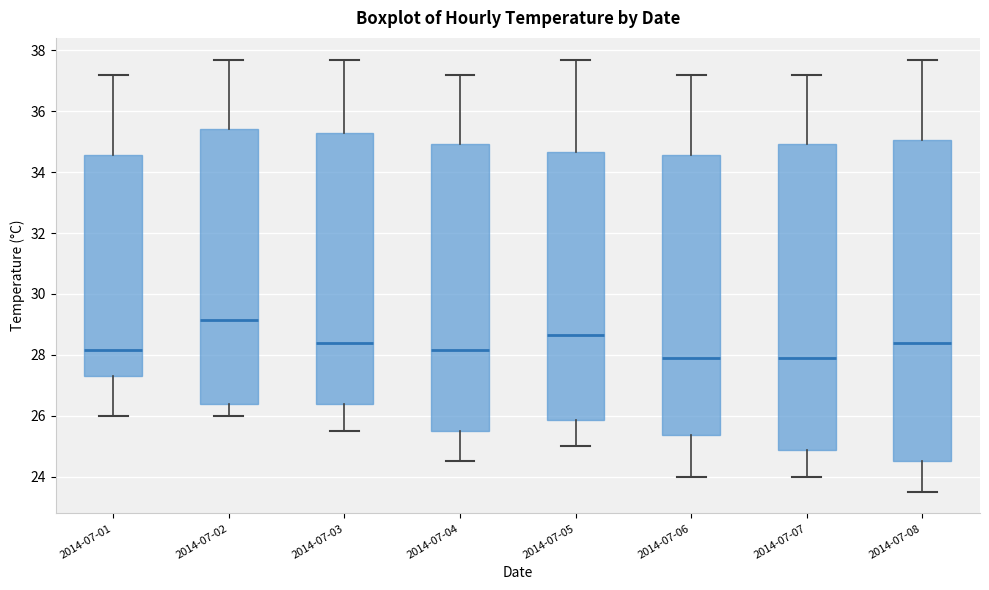

Reading left to right, transcribe this box plot: for each box, give where its median line is, the range the box spans, and where its two whiskers end, as read against the y-axis. The values are not printed on the chart, so give them approximately, as read against the axis.

2014-07-01: median 28.2, box 27.4 to 34.6, whiskers 26.0 to 37.2
2014-07-02: median 29.2, box 26.4 to 35.4, whiskers 26.0 to 37.8
2014-07-03: median 28.4, box 26.4 to 35.4, whiskers 25.6 to 37.8
2014-07-04: median 28.2, box 25.6 to 35.0, whiskers 24.6 to 37.2
2014-07-05: median 28.6, box 25.8 to 34.6, whiskers 25.0 to 37.8
2014-07-06: median 28.0, box 25.4 to 34.6, whiskers 24.0 to 37.2
2014-07-07: median 28.0, box 24.8 to 35.0, whiskers 24.0 to 37.2
2014-07-08: median 28.4, box 24.6 to 35.0, whiskers 23.6 to 37.8